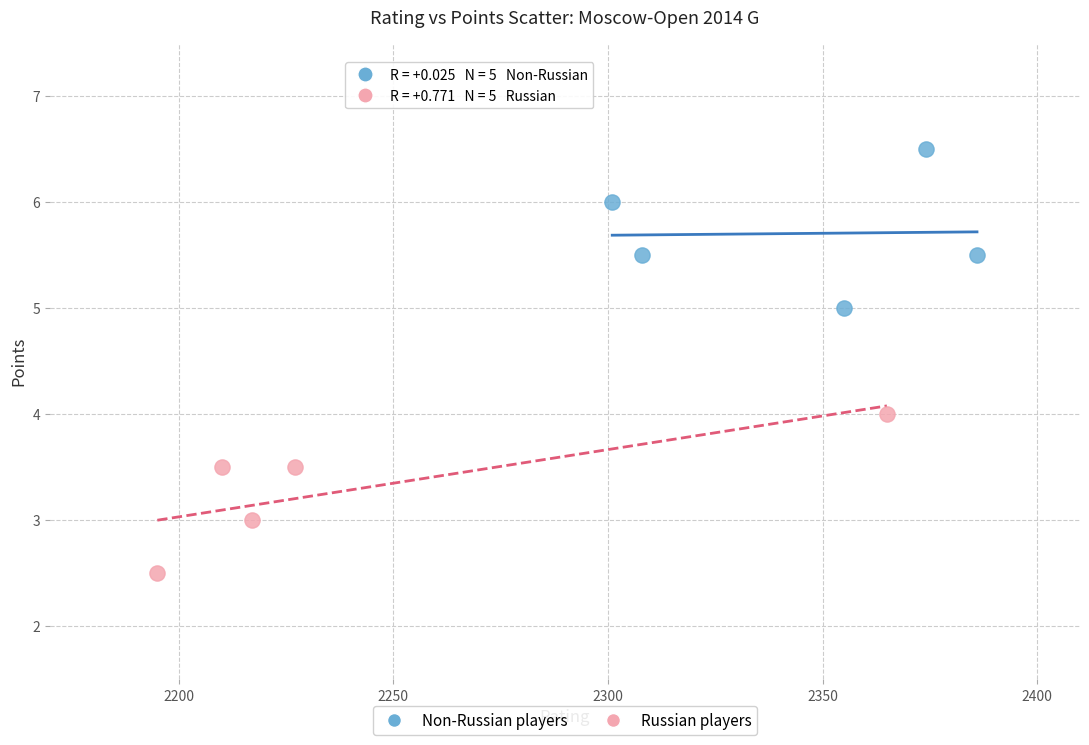

Which series reaches the maximum Y coordinate?

Non-Russian players